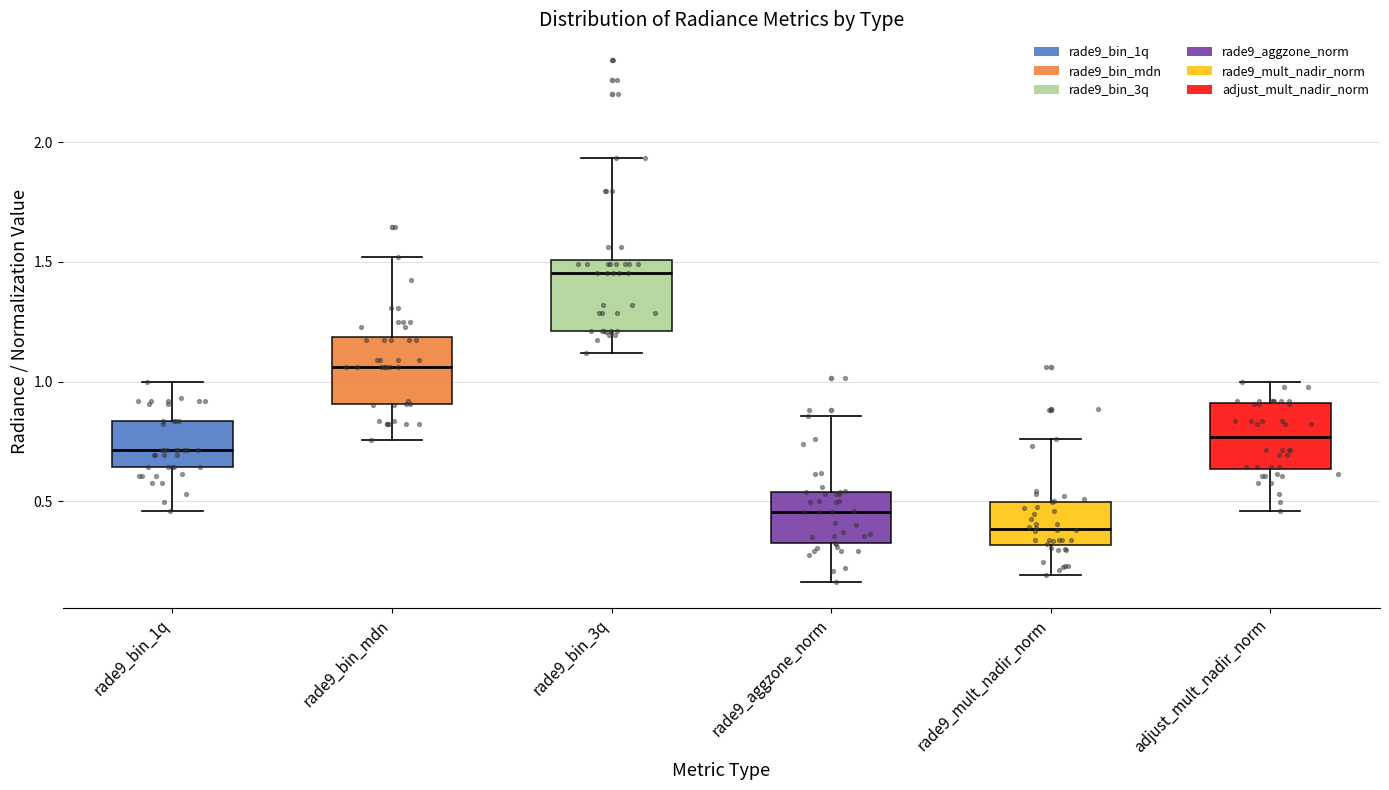

Which box's median line is the lowest?

rade9_mult_nadir_norm